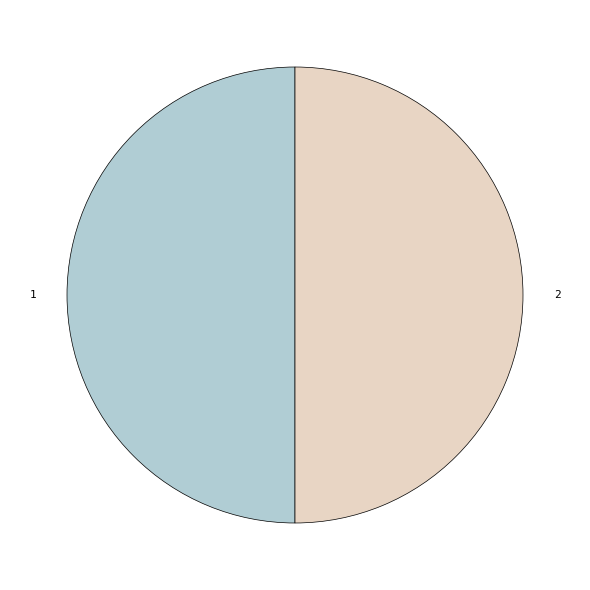

Count the number of slices in the pie.

2